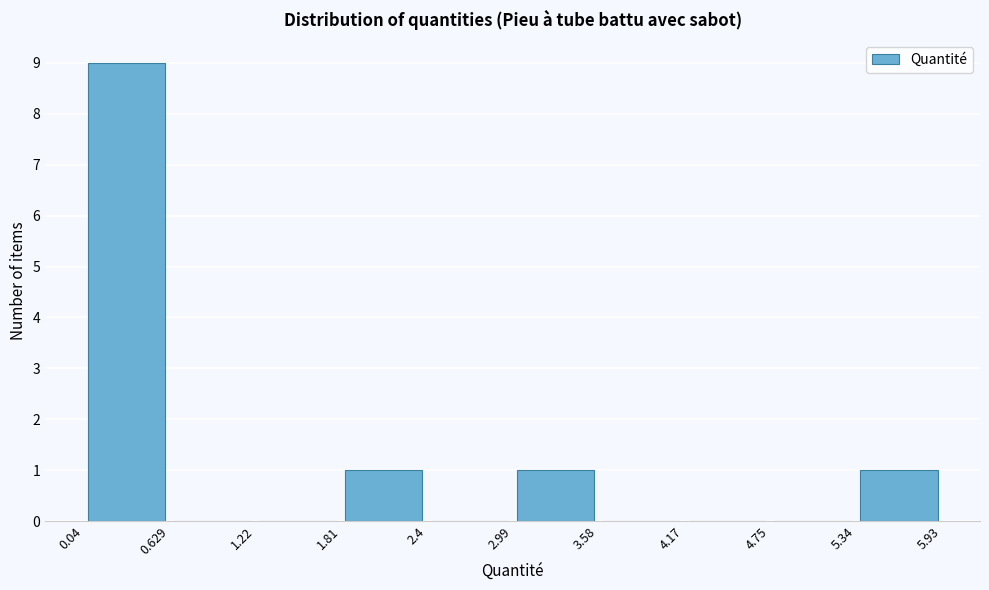

Over which range of the x-axis is the bar tallest?

0.04 to 0.629